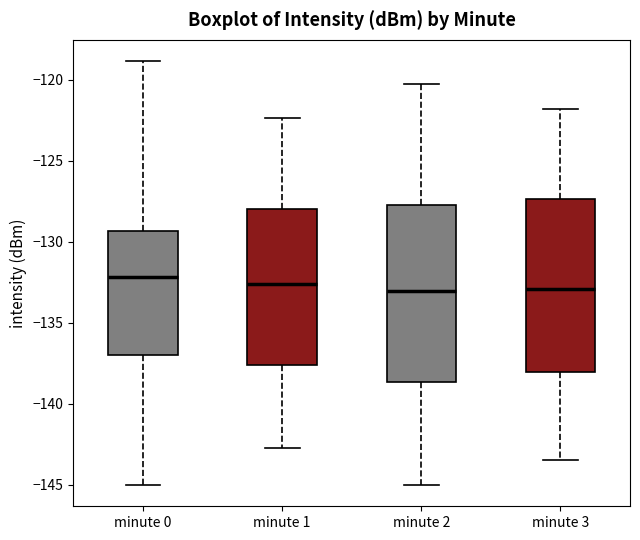

Where does the median line of the box for minute 1 sit on the y-axis? The values are not printed on the chart, so give them approximately, as read against the axis.

-132.5